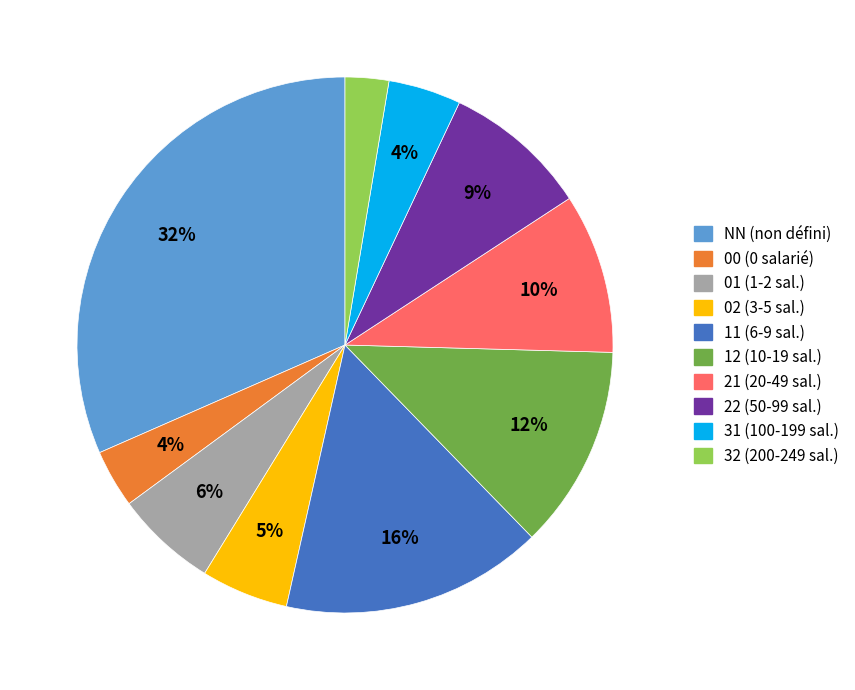

To the nearest percent, what percentage of the pie is 31 (100-199 sal.)?

4%